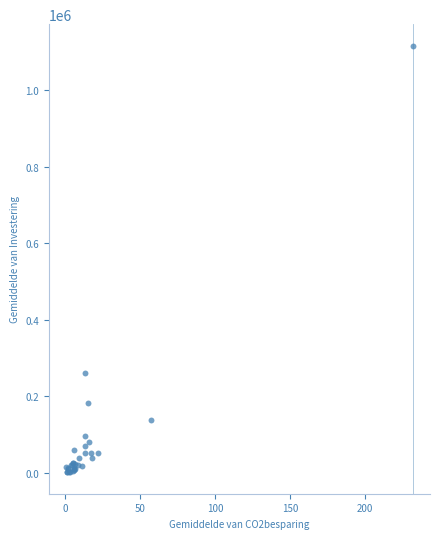

What Y value in the scatter plot is closest to 558724?

261107.5